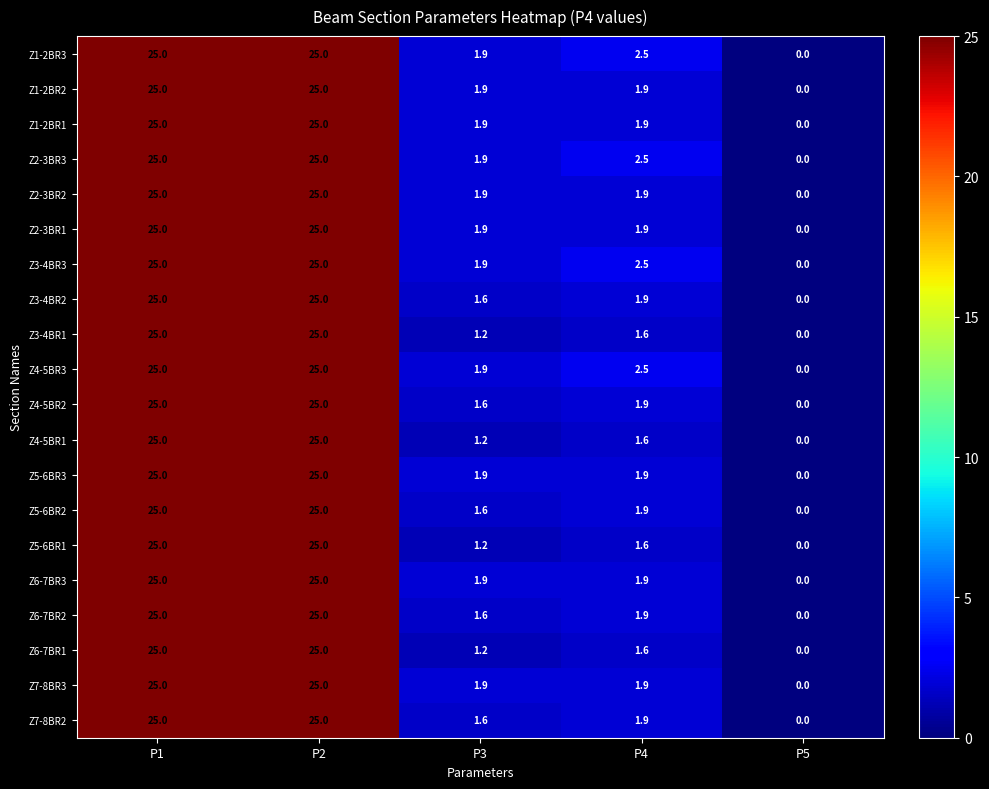

What is the average value of the Z1-2BR1 series?

10.8